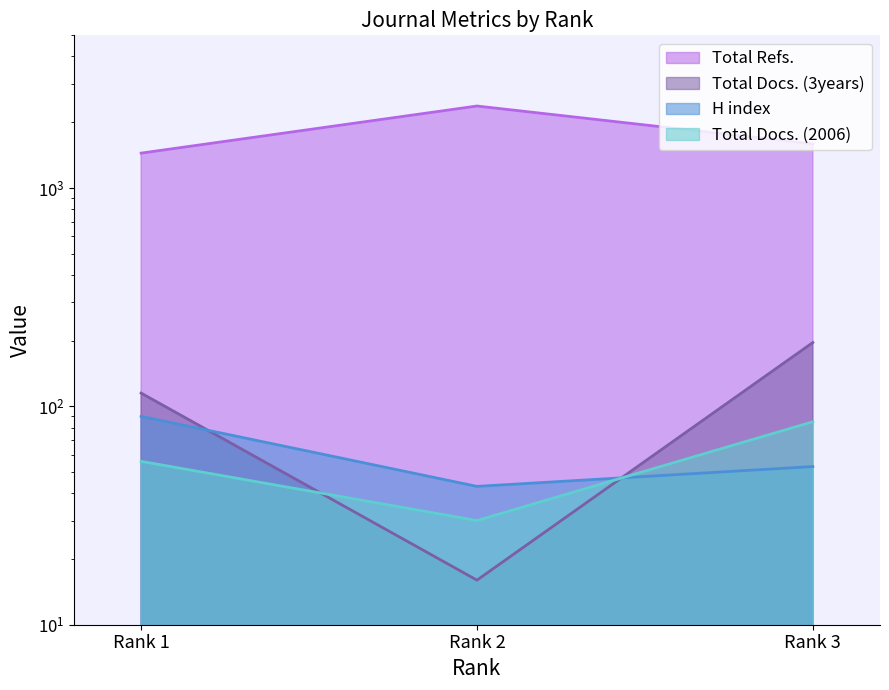

Is the value of Total Docs. (2006) at Rank 2 greater than the value of Total Refs. at Rank 3?

No